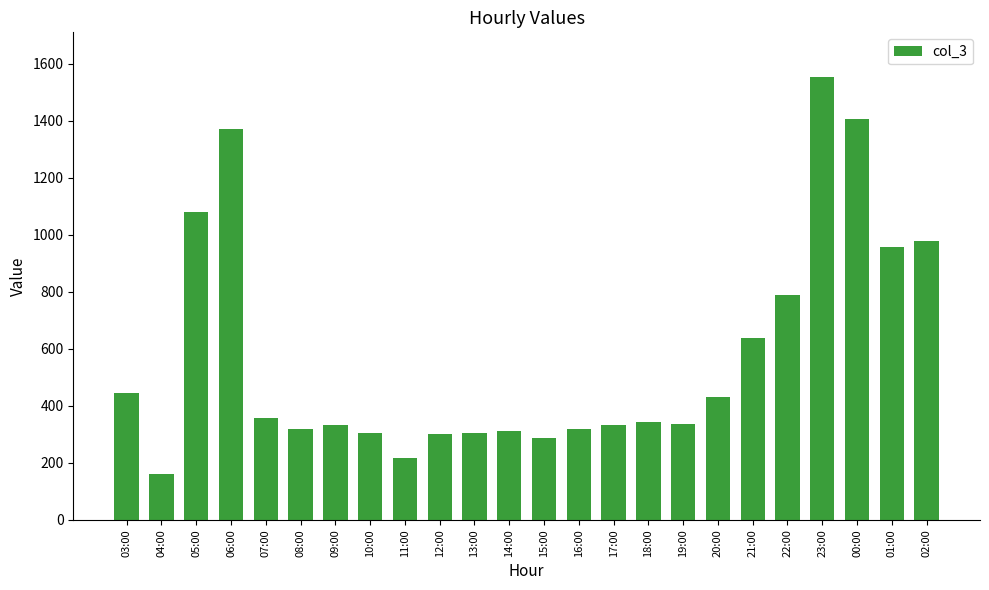

What is the ratio of the value at 12:00 to the value at 18:00?

0.9